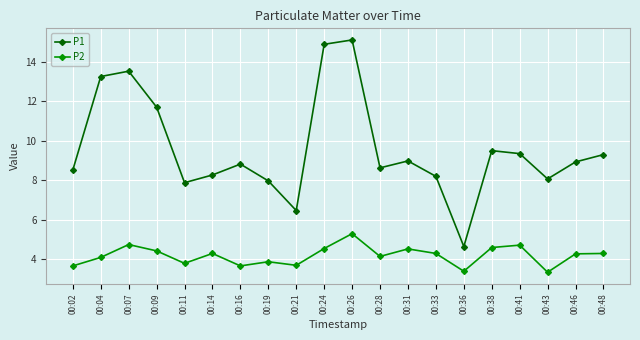

How many lines are shown in the chart?

2